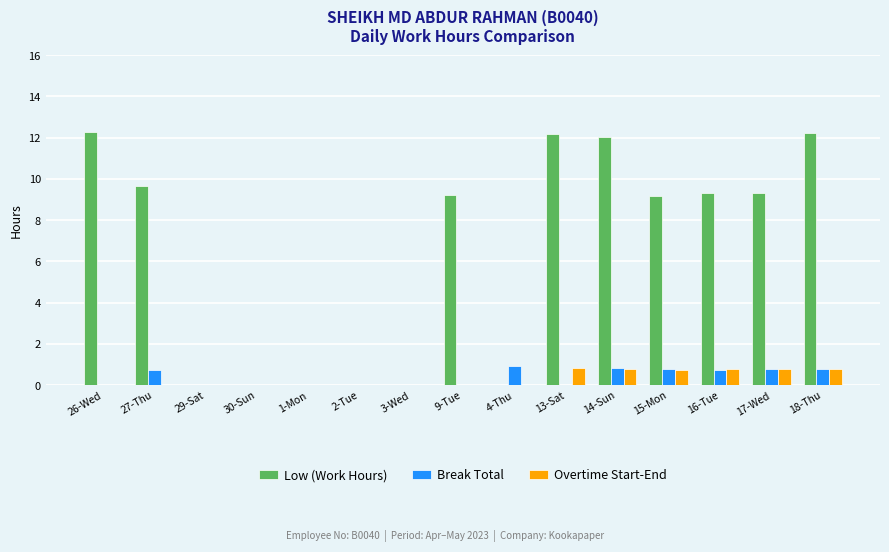

Does the chart contain stacked bars?

No